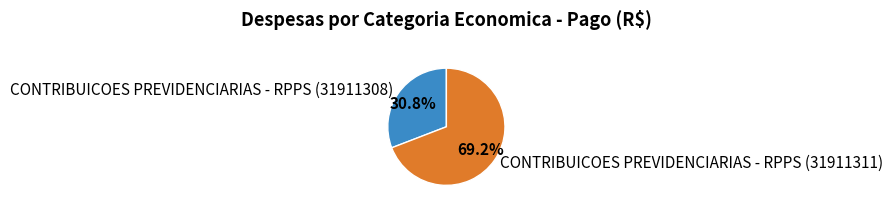

What is the ratio of the value at CONTRIBUICOES PREVIDENCIARIAS - RPPS (31911308) to the value at CONTRIBUICOES PREVIDENCIARIAS - RPPS (31911311)?

0.4